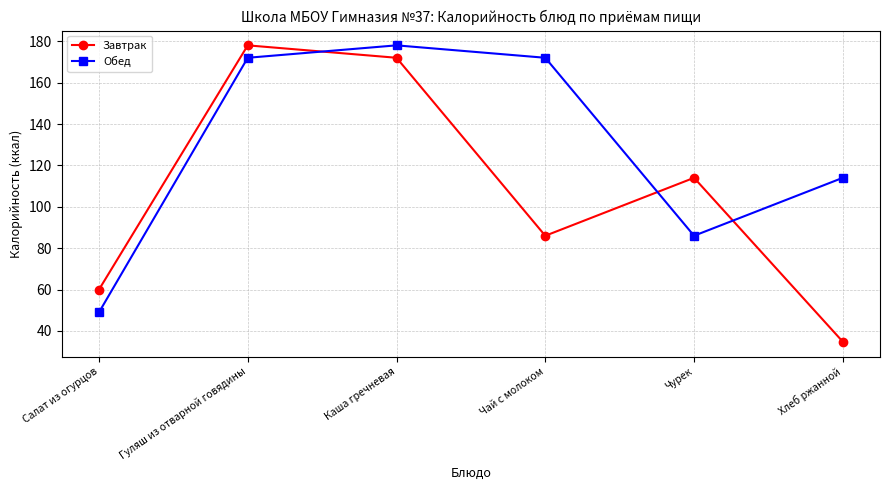

True or false: Завтрак has a value of 114.0 at Чурек.

True